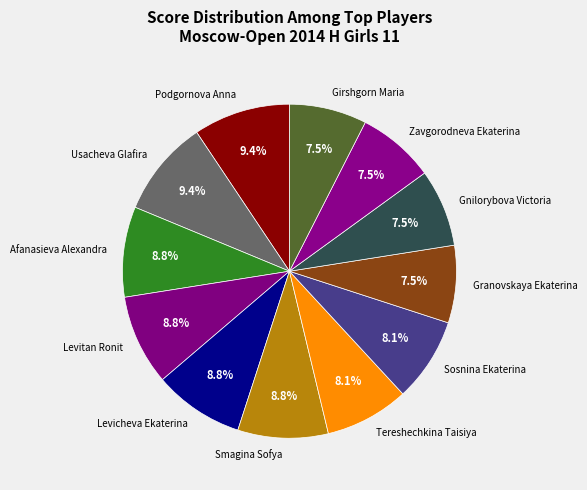

Combined, do Smagina Sofya and Girshgorn Maria account for over 50%?

No